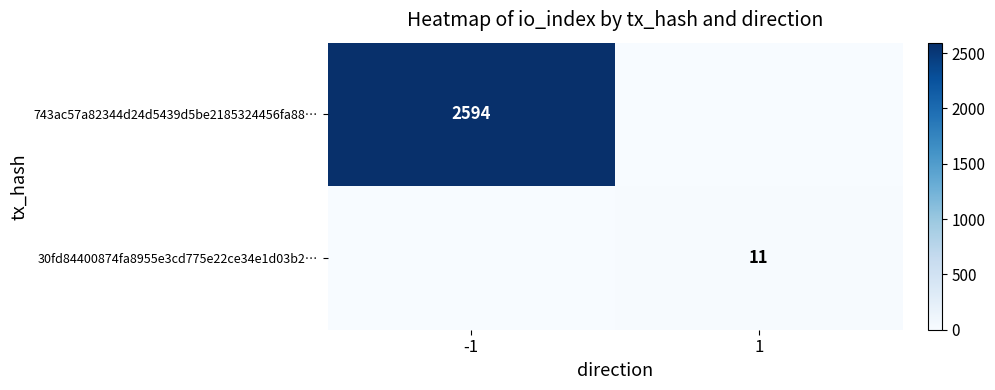

What is the spread (max minus min) of values at -1?

2594